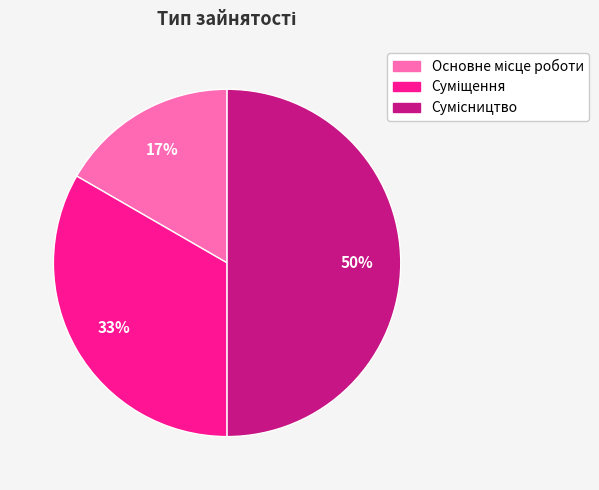

To the nearest percent, what is the difference between the largest and smallest slice percentages?

33%